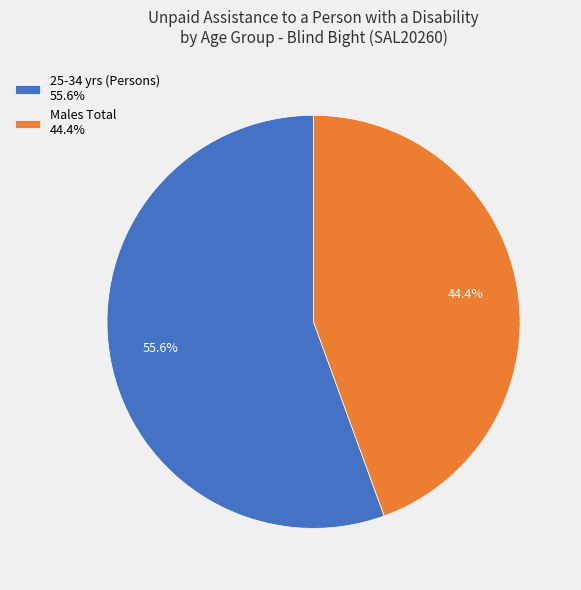

What percentage is NOT represented by 25-34 yrs (Persons) 55.6%?

44.4%